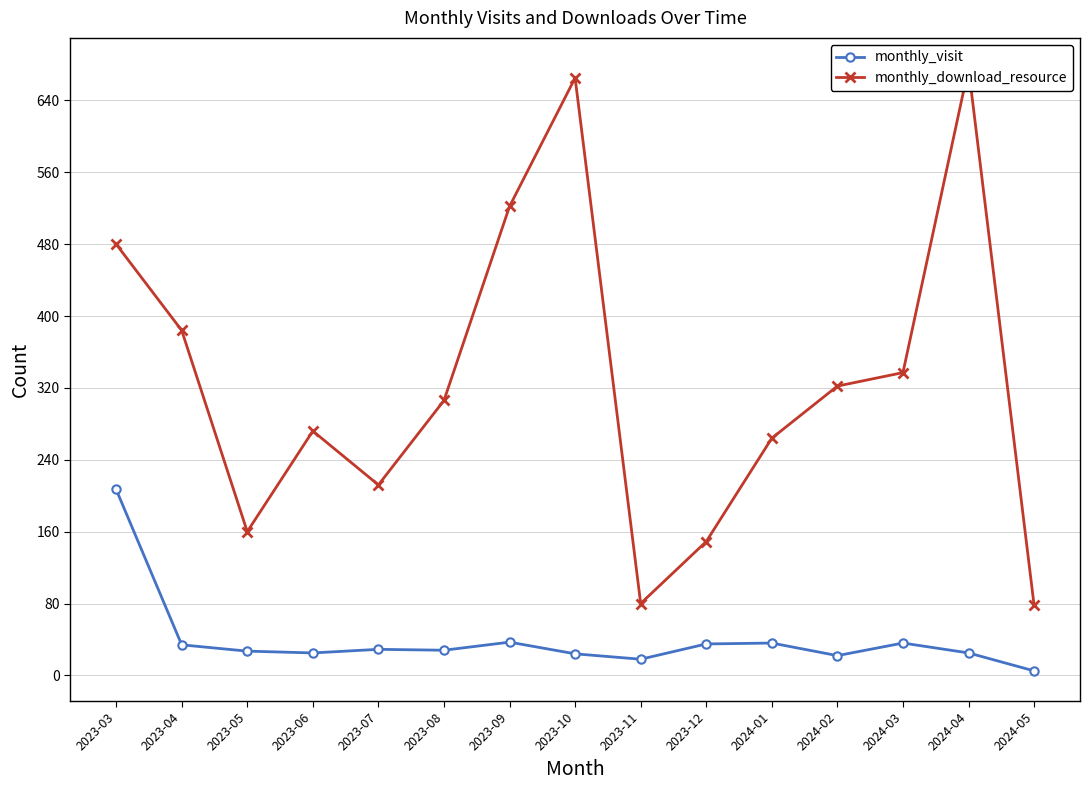

Which series has the widest spread of values?

monthly_download_resource